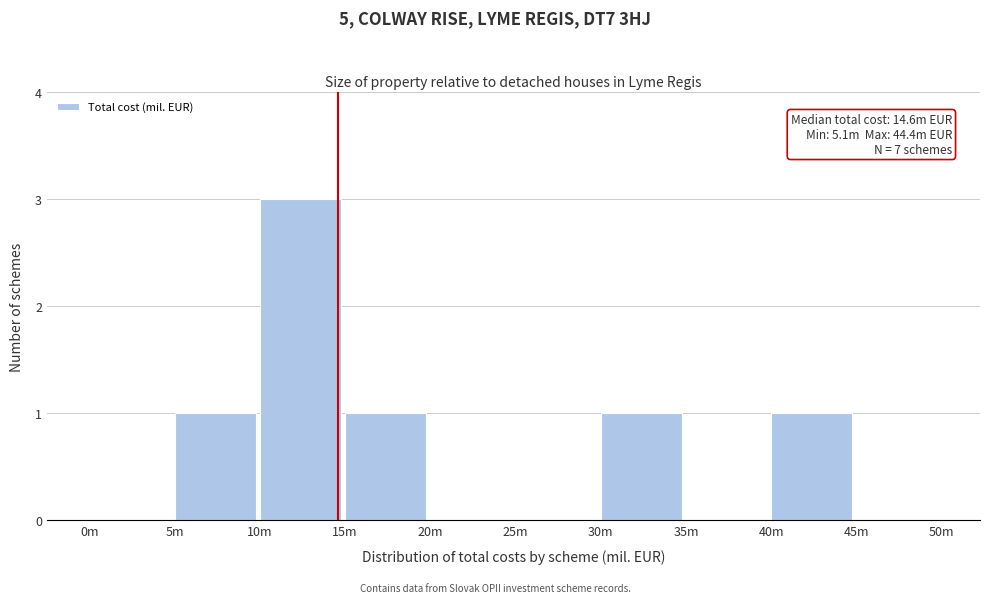

Reading left to right, transcribe all the data shown in this chart.

0m=0	5m=1	10m=3	15m=1	20m=0	25m=0	30m=1	35m=0	40m=1	45m=0